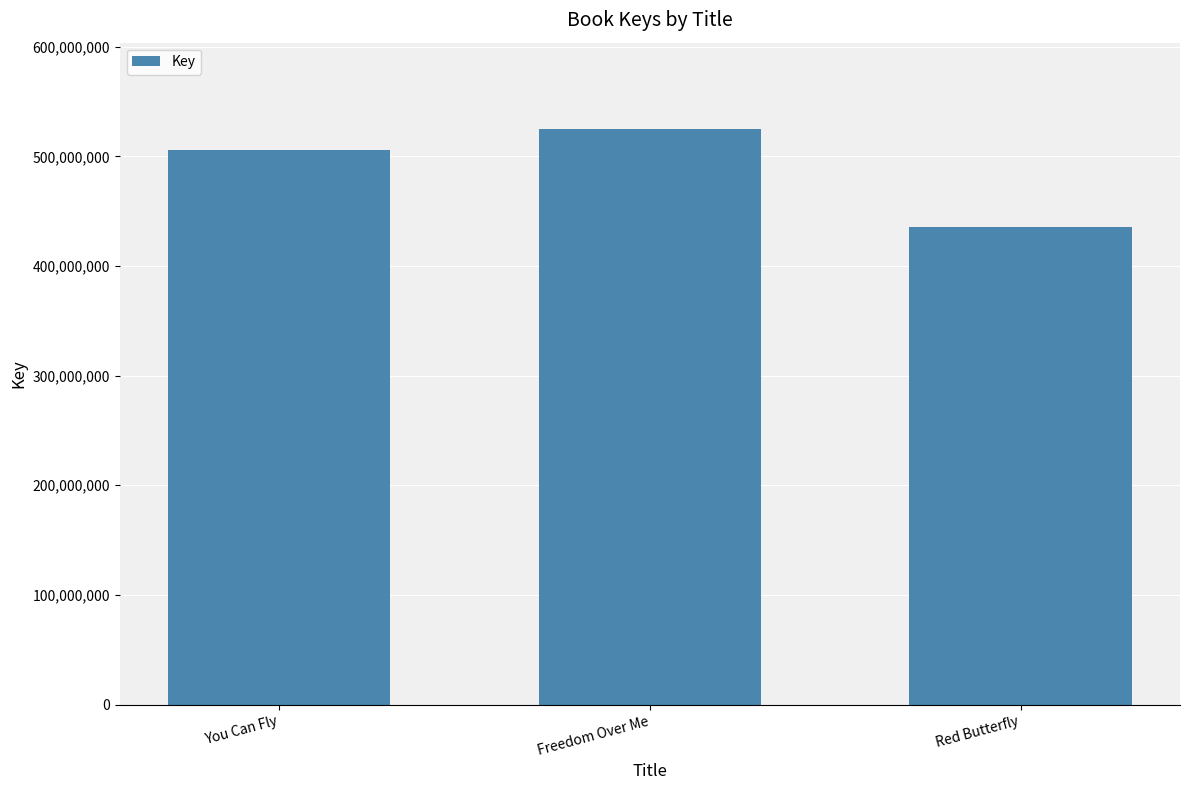

What is the sum of all values?

1467015918